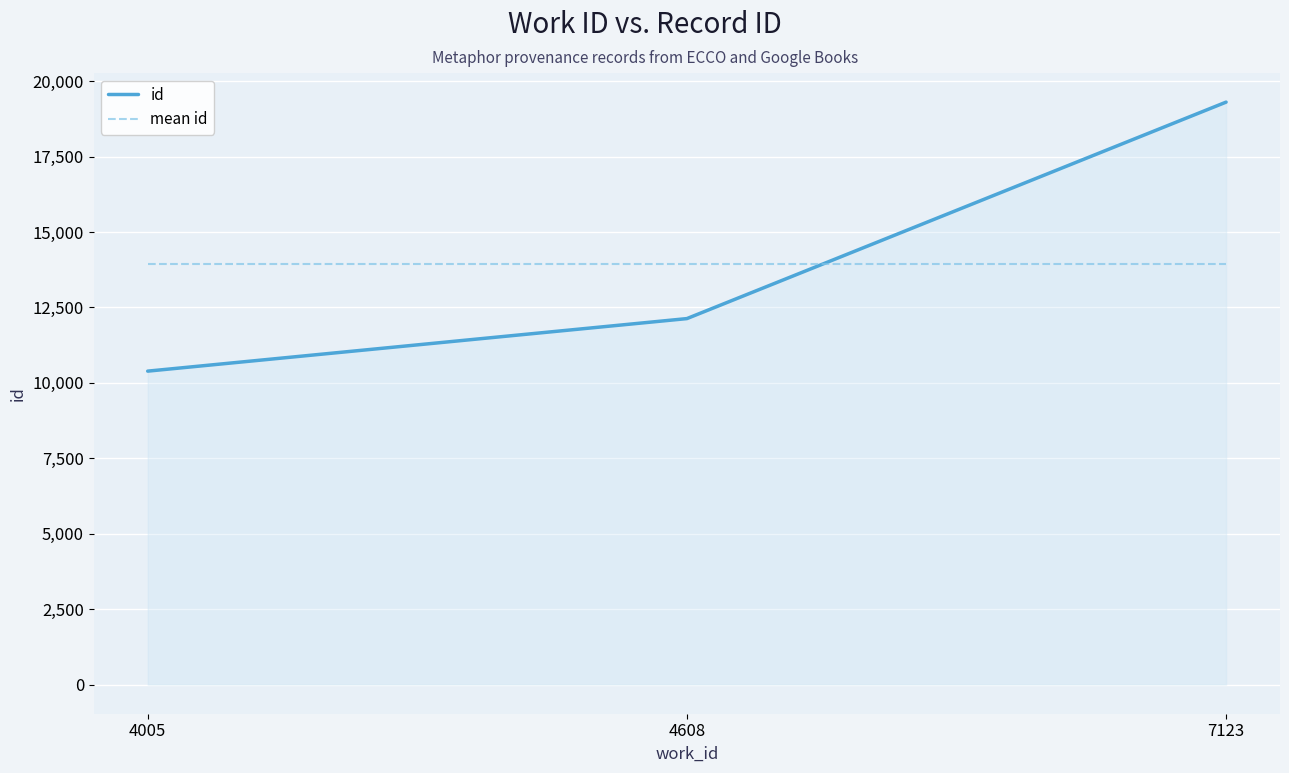

What is the average value of the id series?

13940